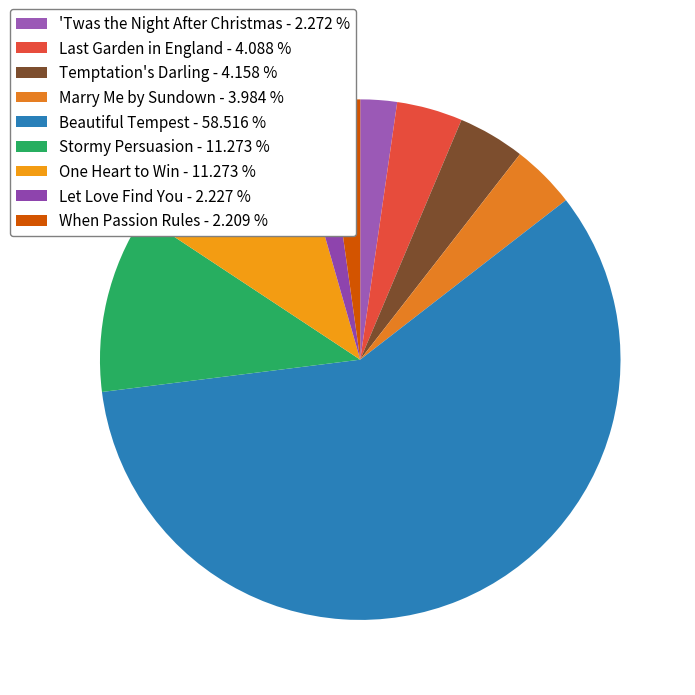

Rank the categories by value from lowest to highest.

When Passion Rules, Let Love Find You, 'Twas the Night After Christmas, Marry Me by Sundown, Last Garden in England, Temptation's Darling, One Heart to Win, Stormy Persuasion, Beautiful Tempest